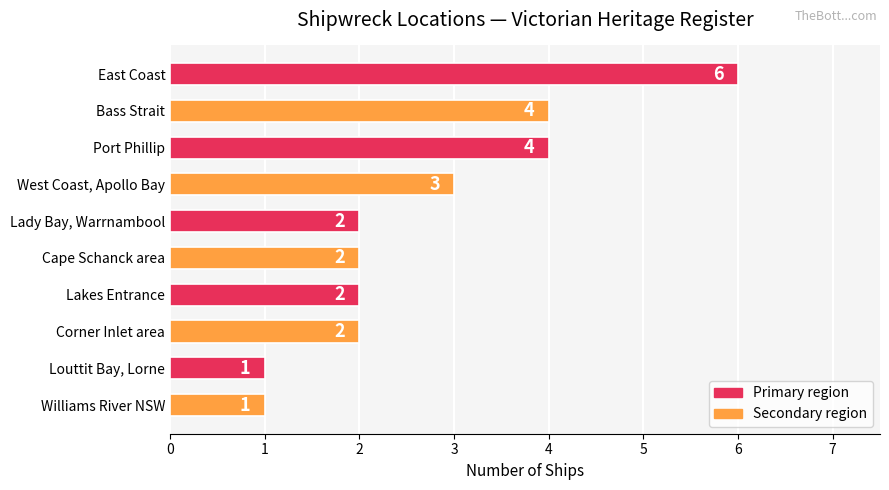

What is the change in value from Cape Schanck area to Port Phillip?

+2